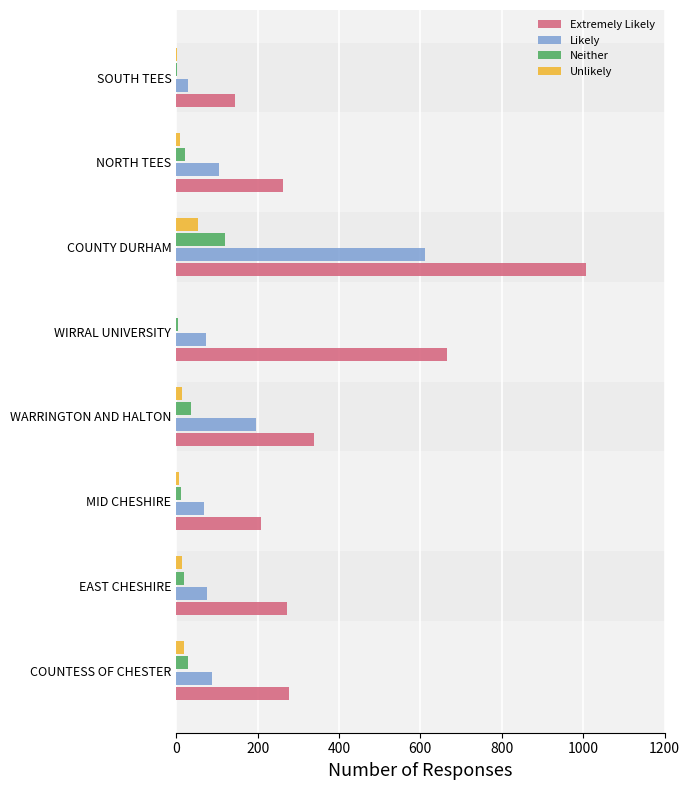

What is the highest value of the Neither series?

121